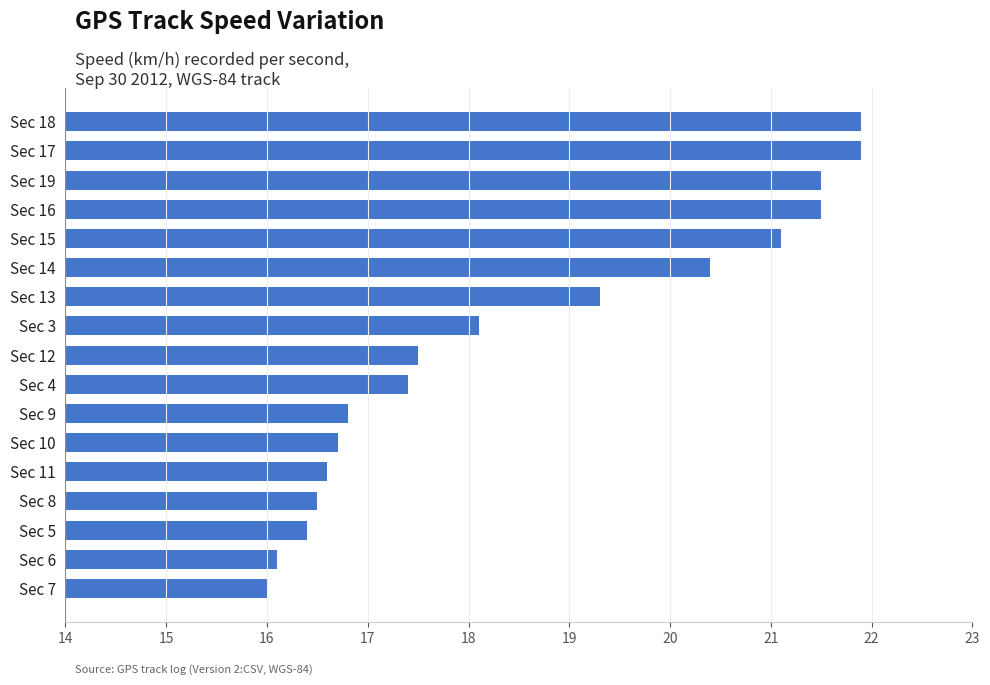

Approximately how many times larger is the value at Sec 5 compared to Sec 13?

0.8